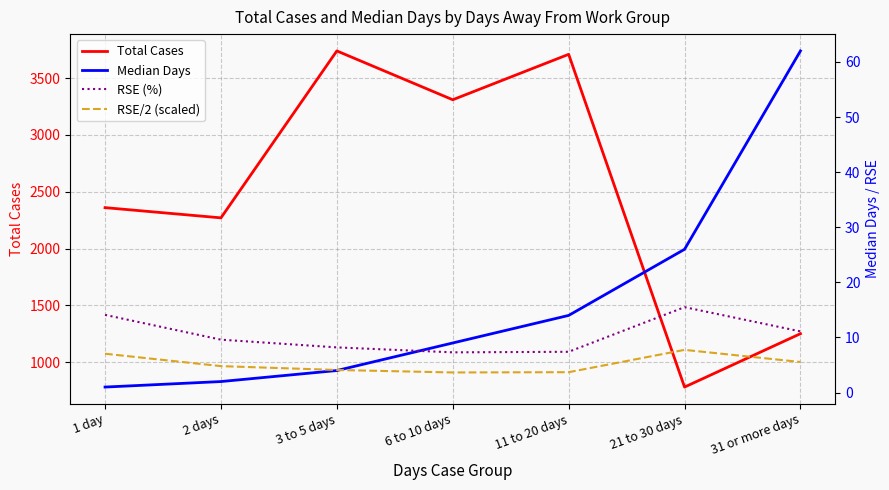

Reading left to right, what are all the values shown in this chart?

Total Cases: 2360.0	2270.0	3740.0	3310.0	3710.0	780.0	1250.0
Median Days: 1.0	2.0	4.0	9.0	14.0	26.0	62.0
RSE (%): 14.1	9.6	8.2	7.3	7.4	15.5	11.1
RSE/2 (scaled): 7.0	4.8	4.1	3.6	3.7	7.8	5.5